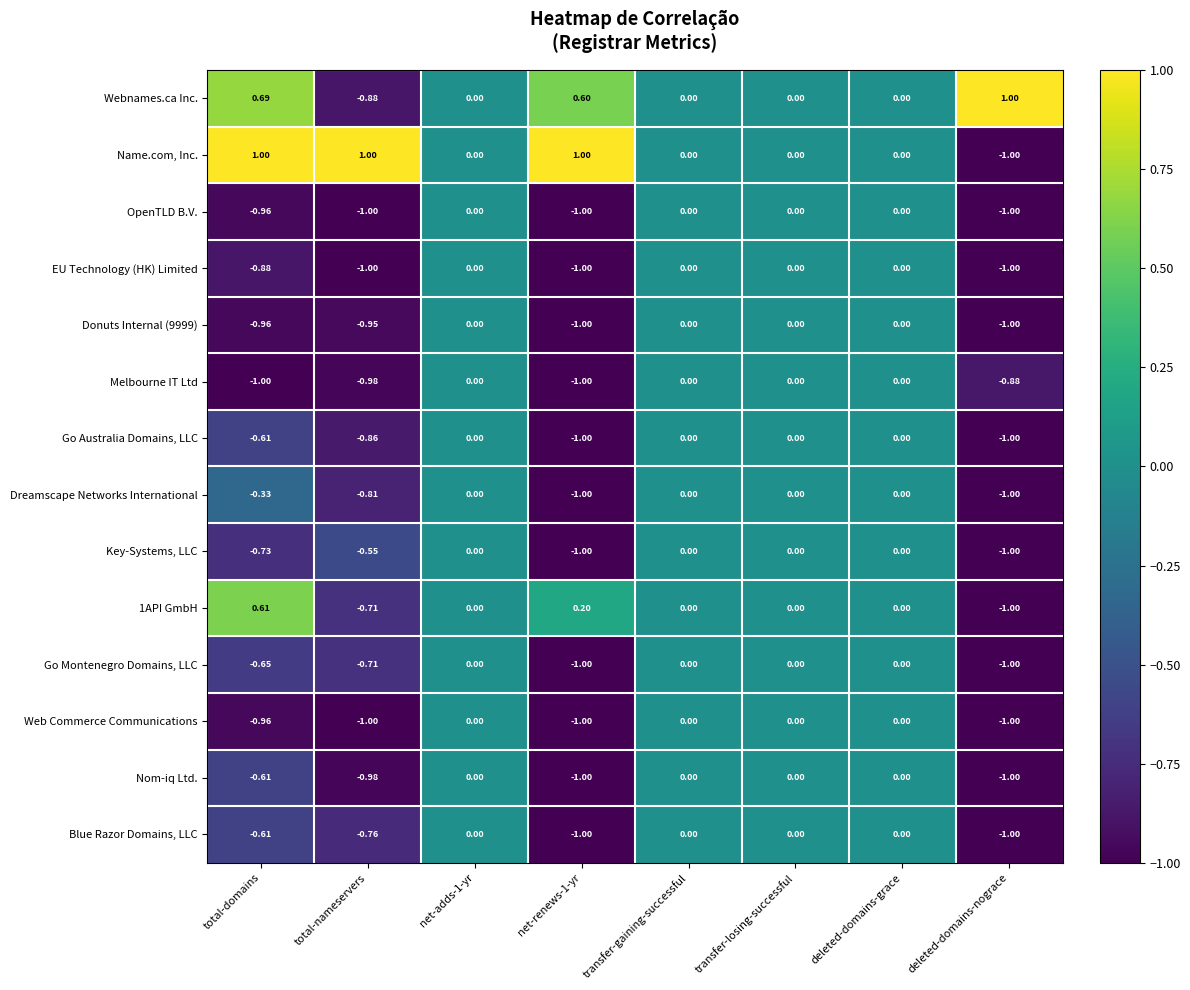

Which series has the largest total across all categories?

Name.com, Inc.